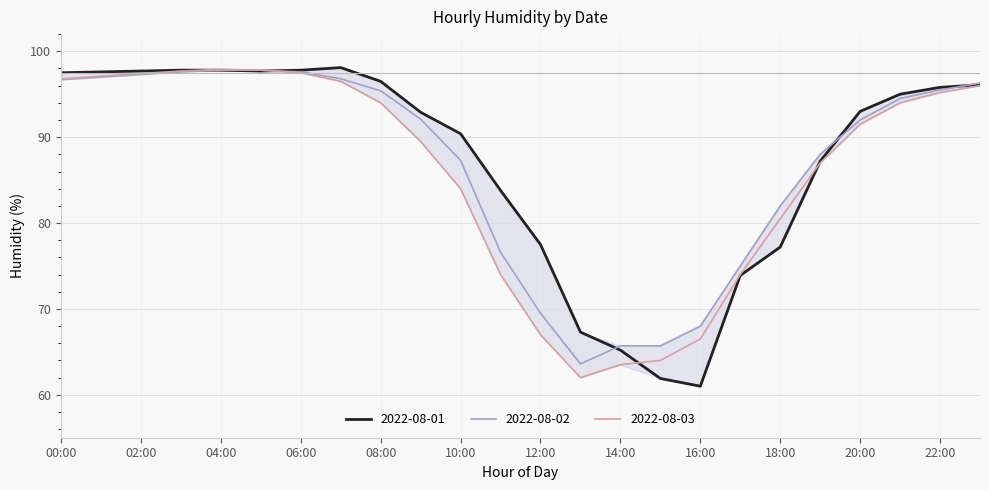

What is the maximum value shown in the chart?

98.1